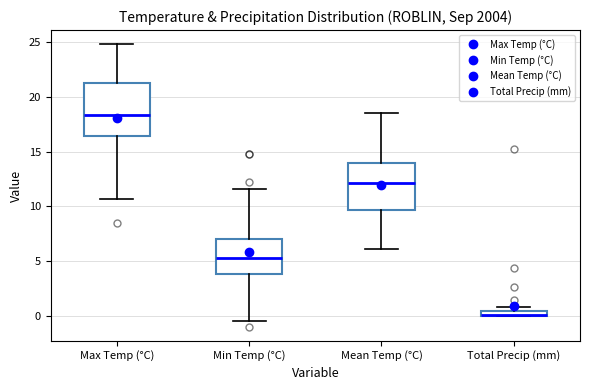

Which box is the tallest, from its lower edge to its upper edge?

Max Temp (°C)